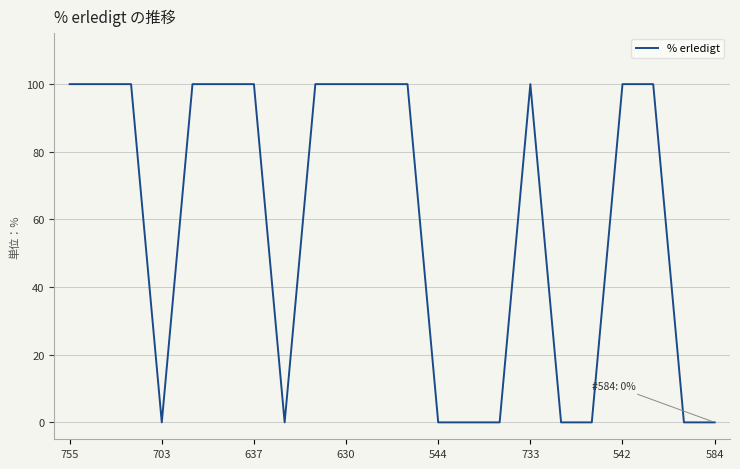

What is the difference between the maximum and minimum values?

100